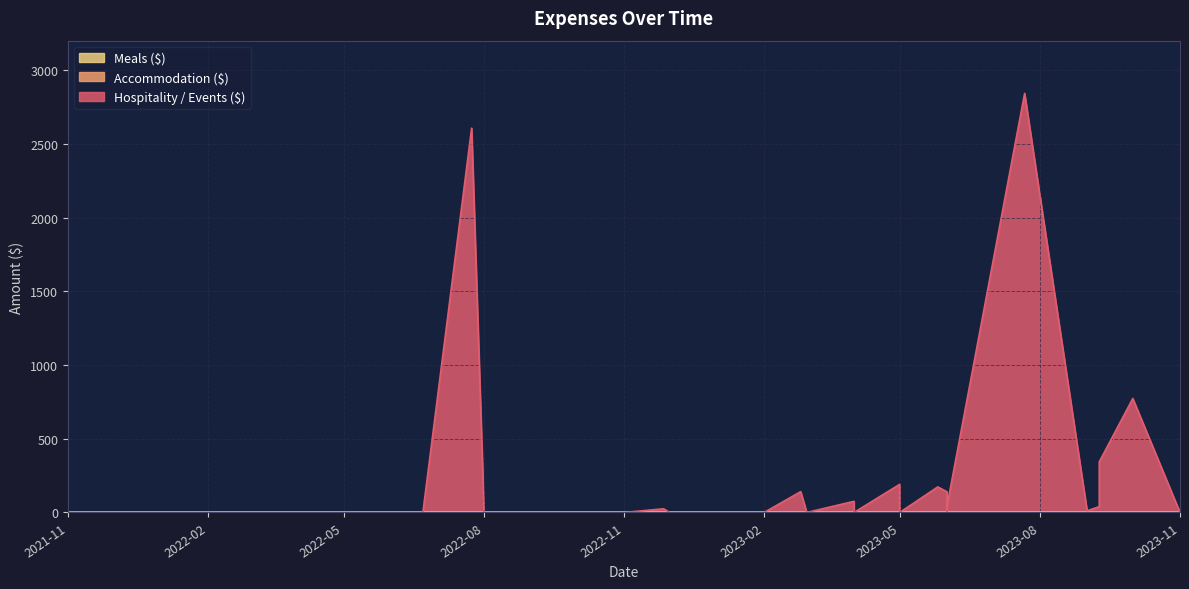

What is the spread (max minus min) of values at 2022-08-01?

38.6